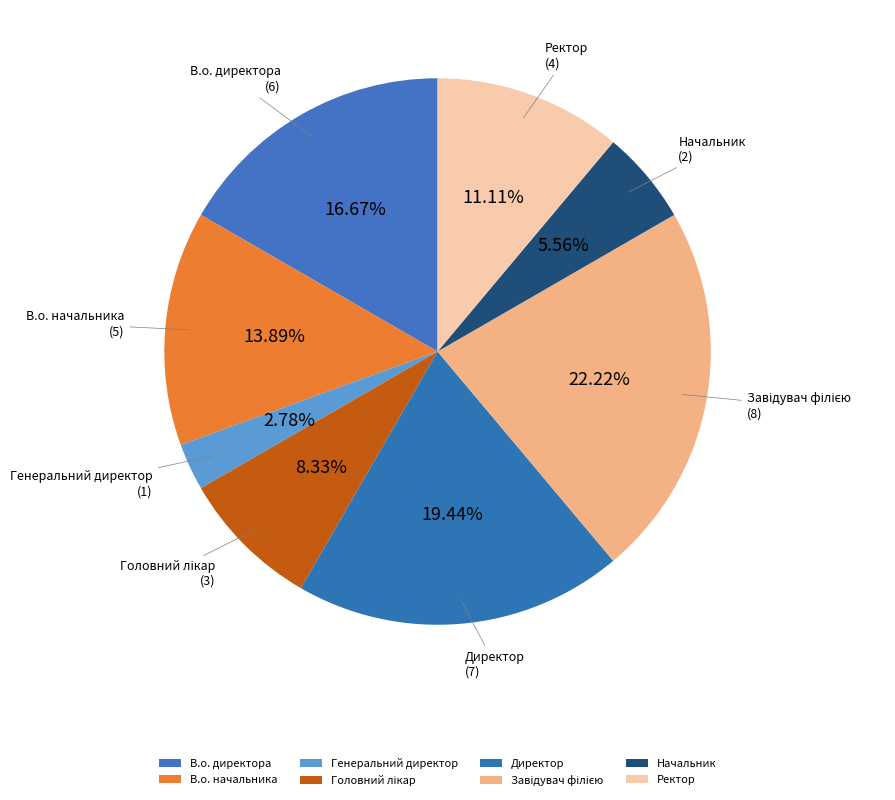

How many slices are in this pie chart?

8